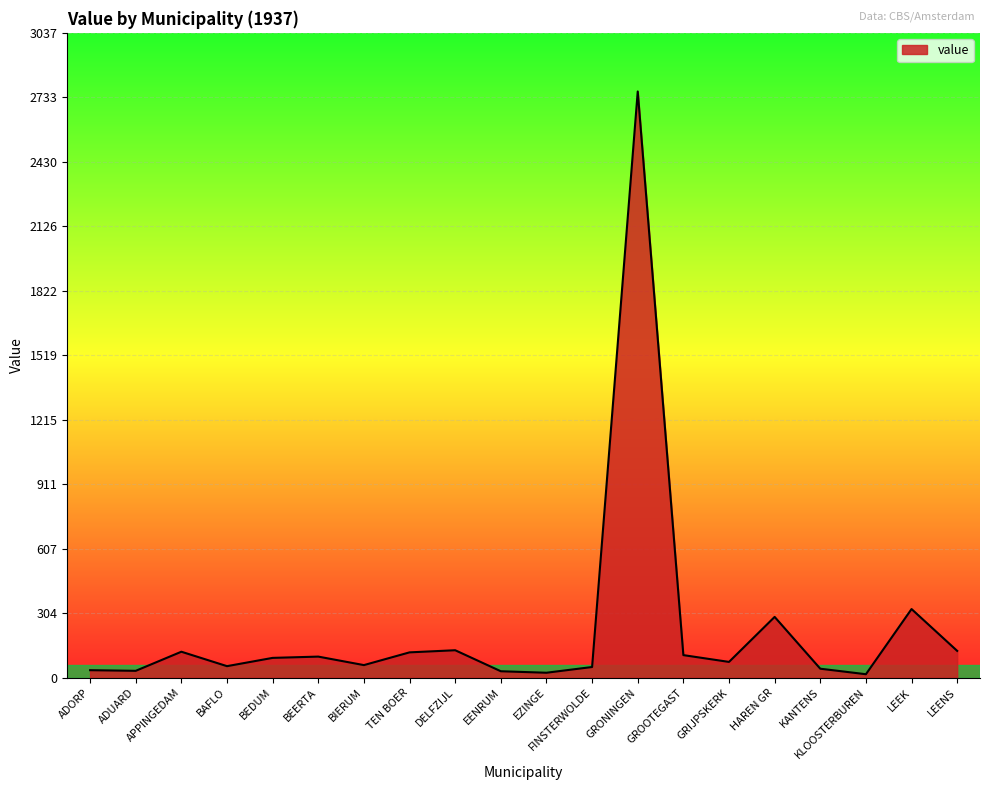

The value at TEN BOER is 119. True or false?

True